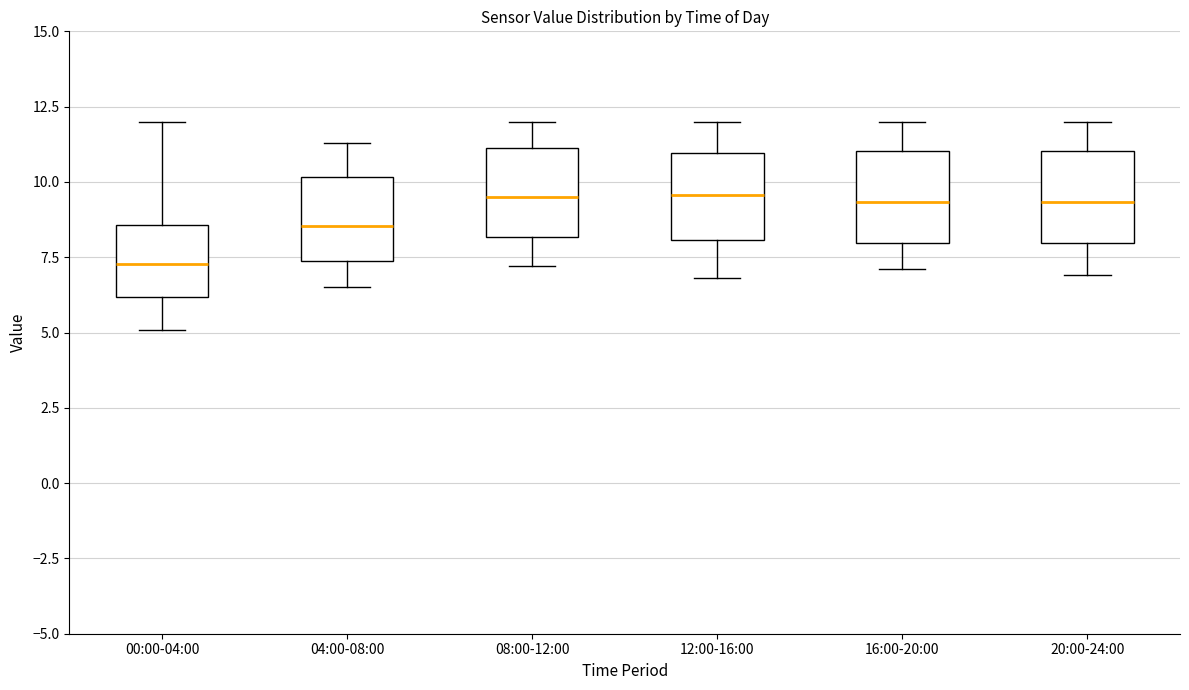

Reading left to right, read every box against the y-axis: the position of its median line, the range the box covers, and the ends of its whiskers. The values are not printed on the chart, so give them approximately, as read against the axis.

00:00-04:00: median 7.5, box 6.0 to 8.5, whiskers 5.0 to 12.0
04:00-08:00: median 8.5, box 7.5 to 10.0, whiskers 6.5 to 11.5
08:00-12:00: median 9.5, box 8.0 to 11.0, whiskers 7.0 to 12.0
12:00-16:00: median 9.5, box 8.0 to 11.0, whiskers 7.0 to 12.0
16:00-20:00: median 9.5, box 8.0 to 11.0, whiskers 7.0 to 12.0
20:00-24:00: median 9.5, box 8.0 to 11.0, whiskers 7.0 to 12.0